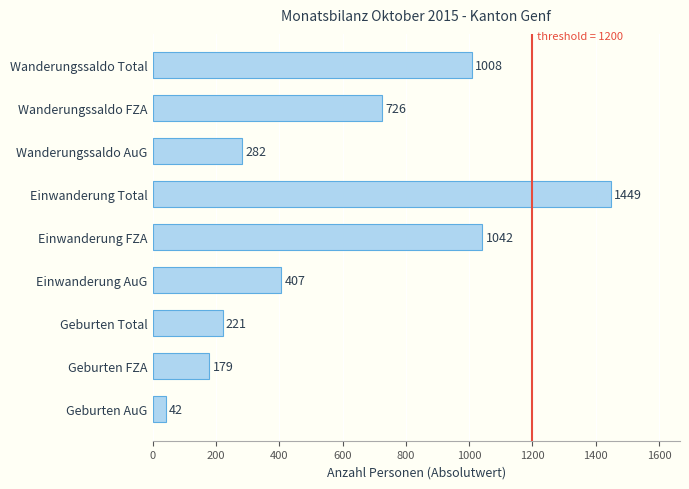

List the labels in order of value, largest first.

Einwanderung Total, Einwanderung FZA, Wanderungssaldo Total, Wanderungssaldo FZA, Einwanderung AuG, Wanderungssaldo AuG, Geburten Total, Geburten FZA, Geburten AuG